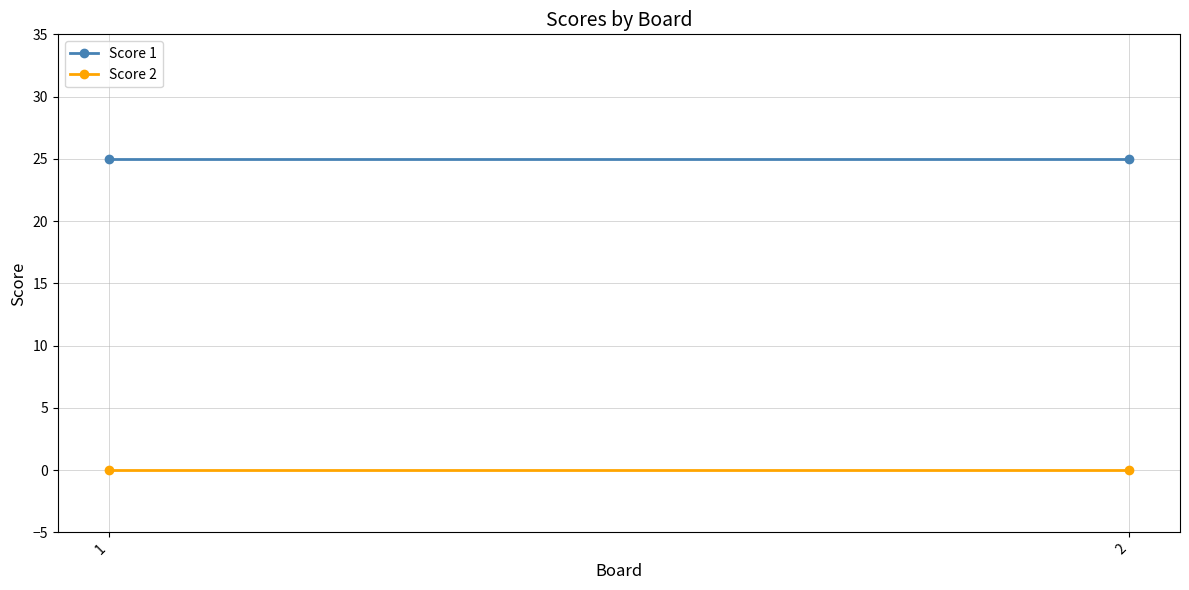

At how many categories does at least one series exceed 21?

2